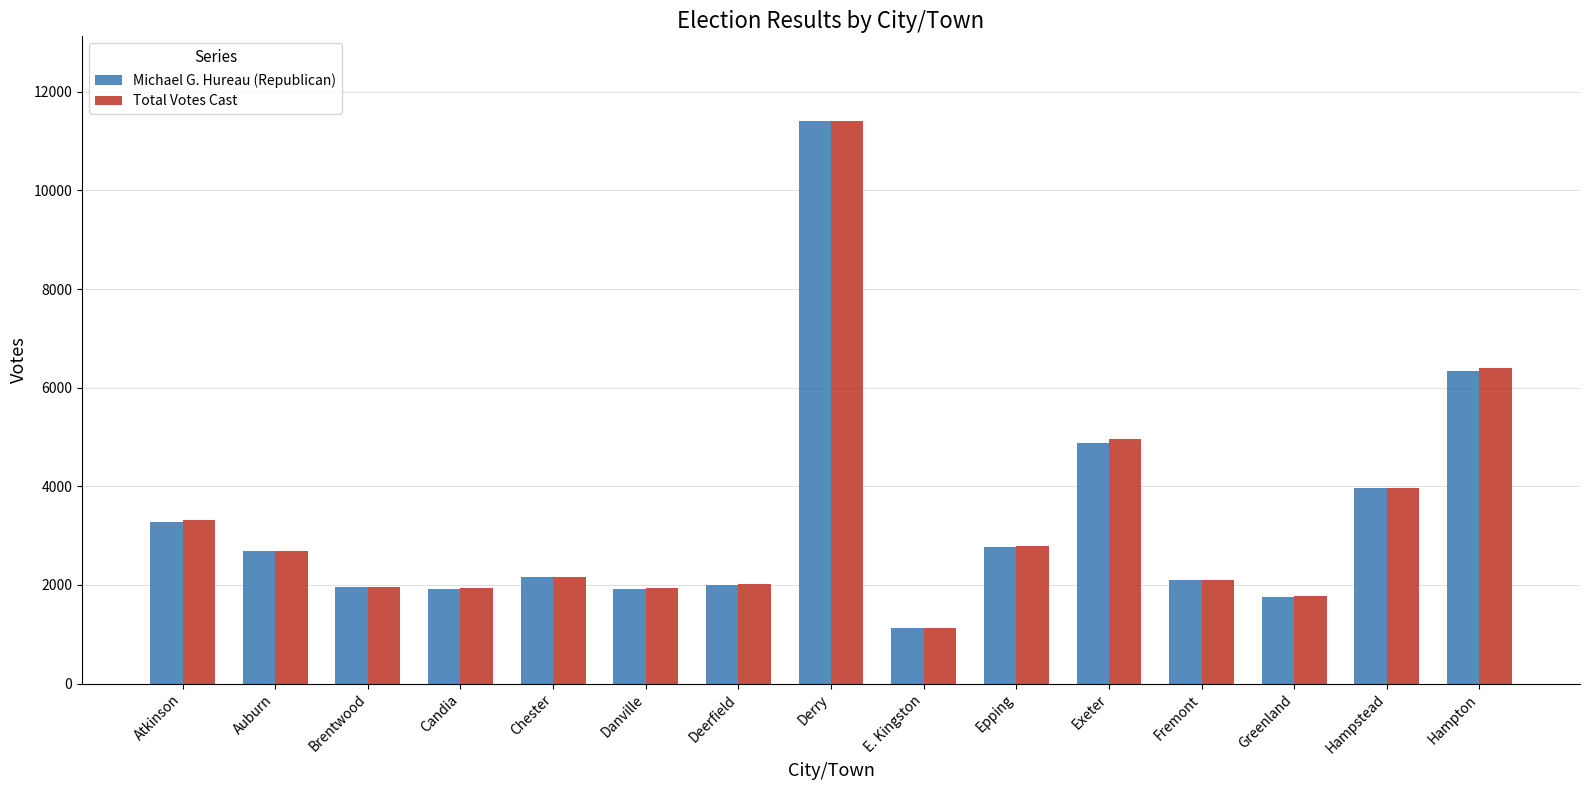

Which label corresponds to the smallest value in the chart?

E. Kingston